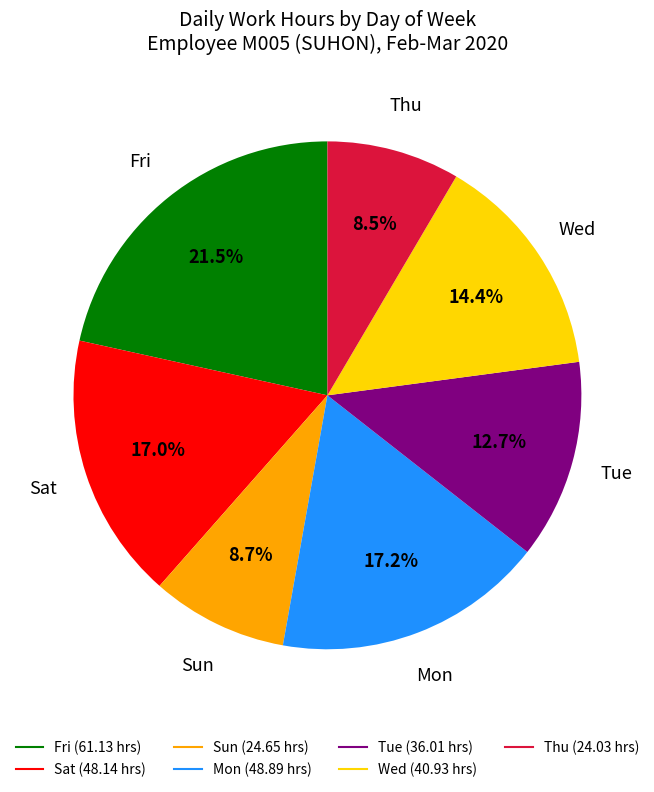

How many slices are in this pie chart?

7